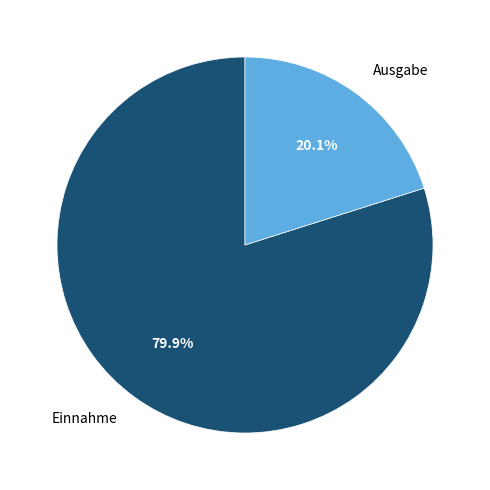

To the nearest percent, what is the difference between the largest and smallest slice percentages?

60%